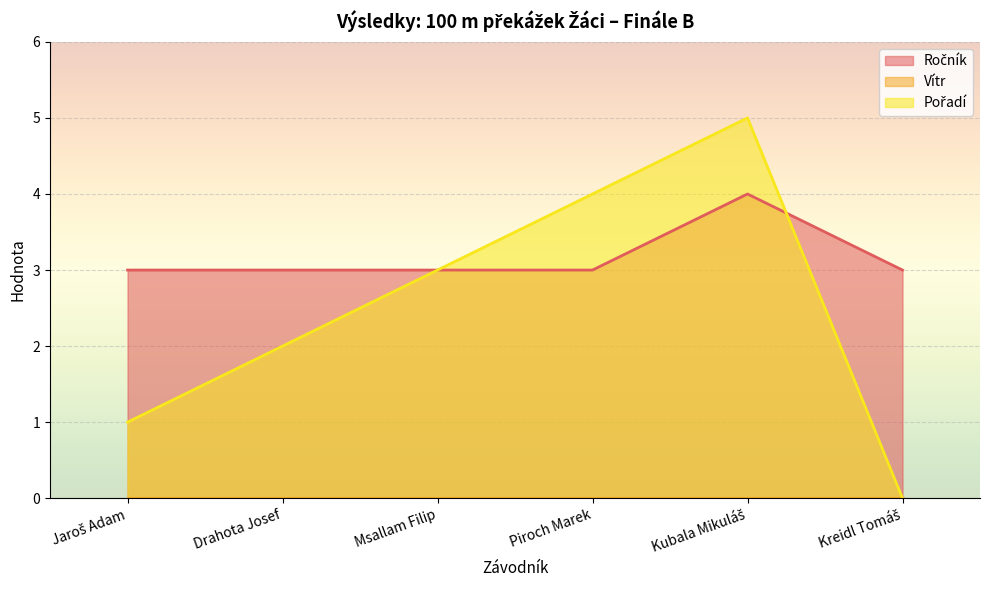

How many times do Pořadí and Ročník cross each other?

1